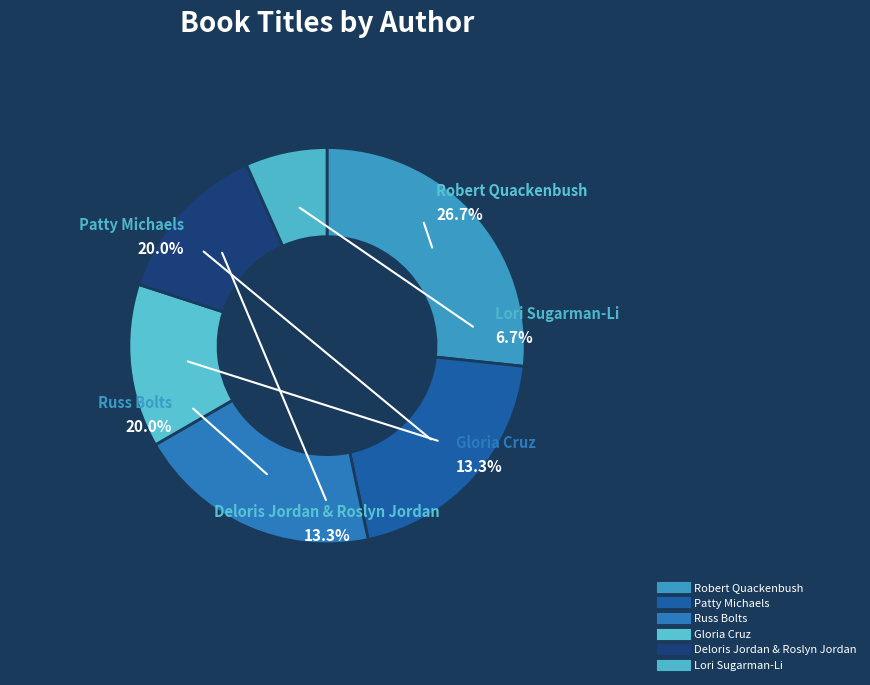

What is the smallest slice in the pie chart?

Lori Sugarman-Li